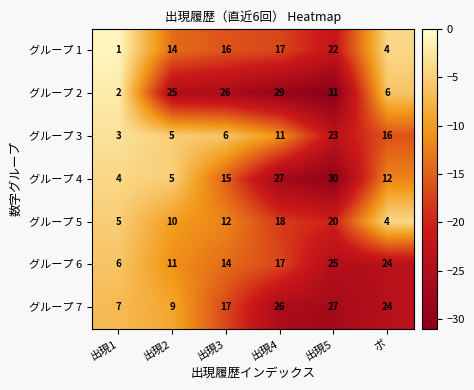

What is the total value across all series at 出現4?

145